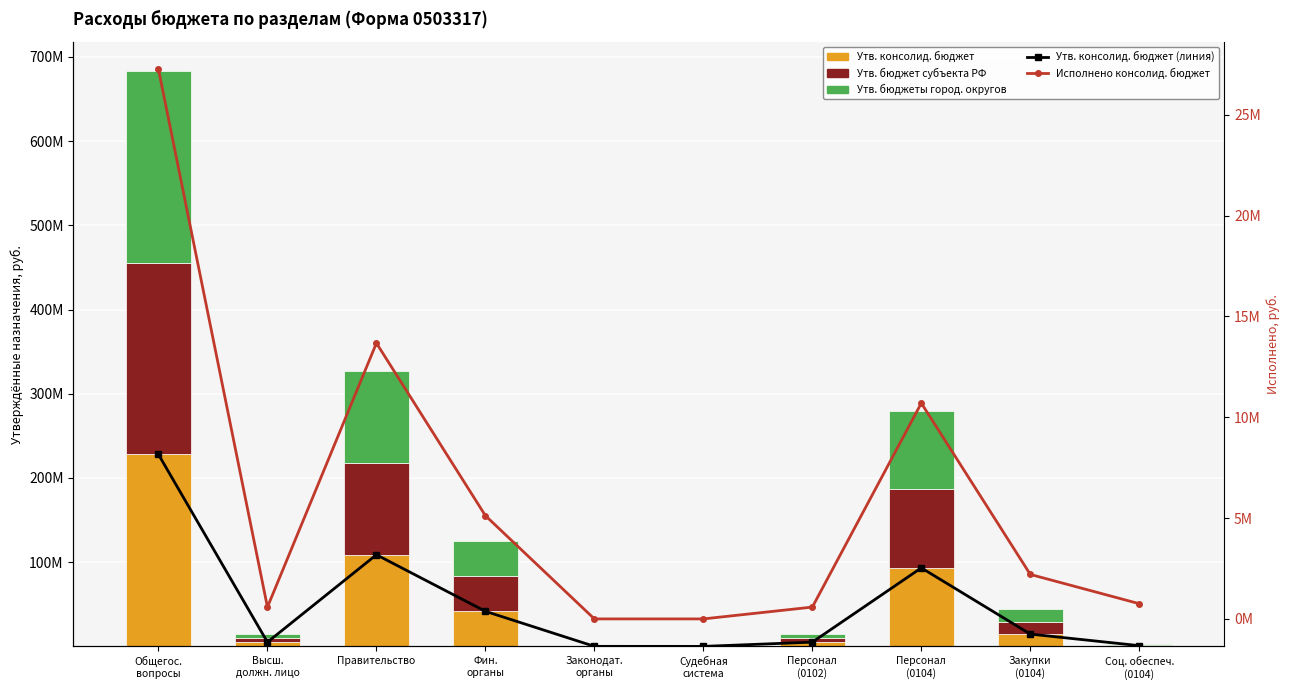

At how many categories does at least one series exceed 122493042?

1